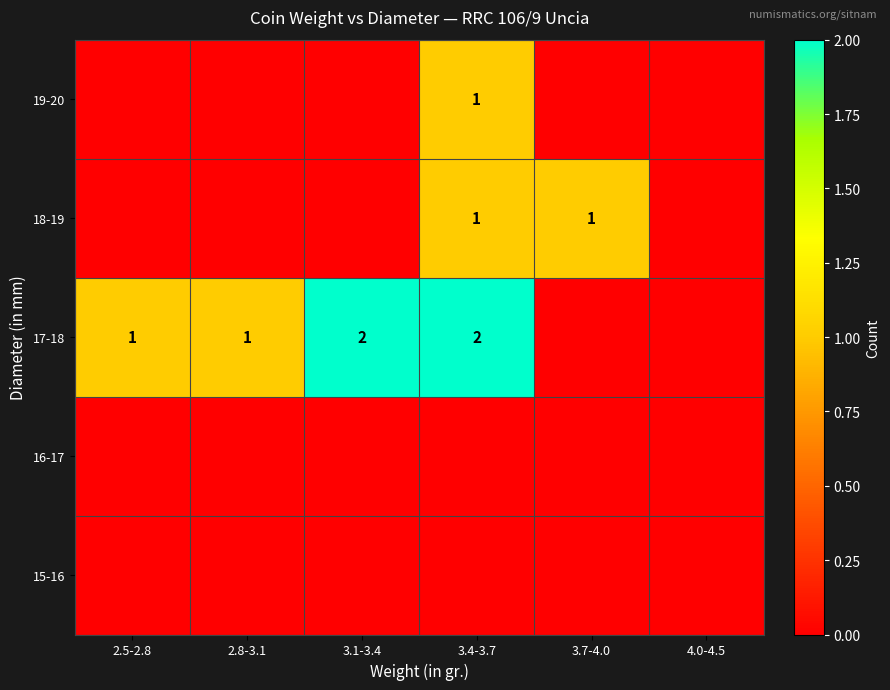

The value of 17-18 at 2.8-3.1 is 1. True or false?

True